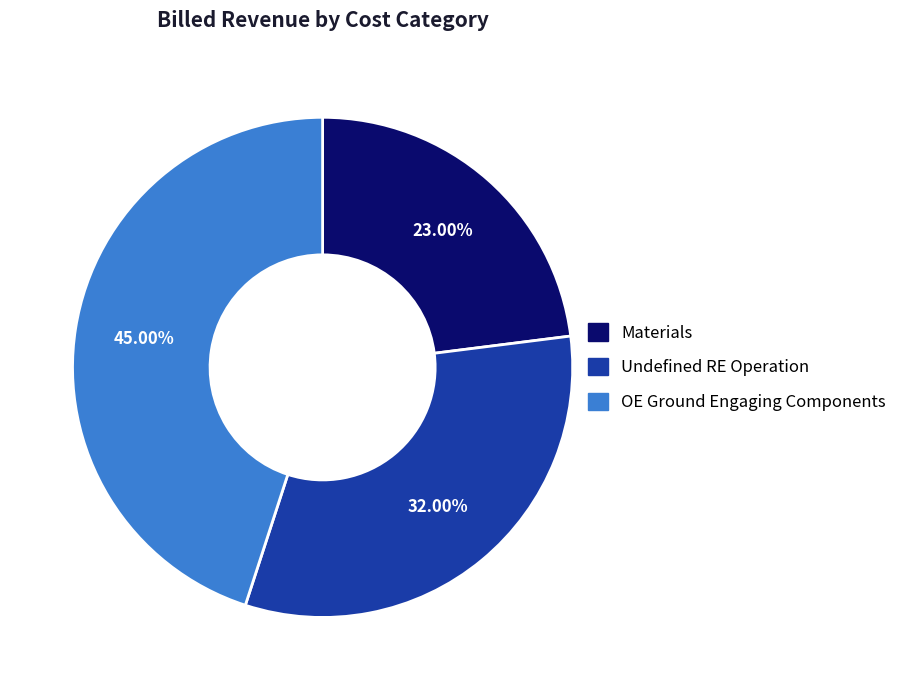

How many segments does this pie chart have?

3